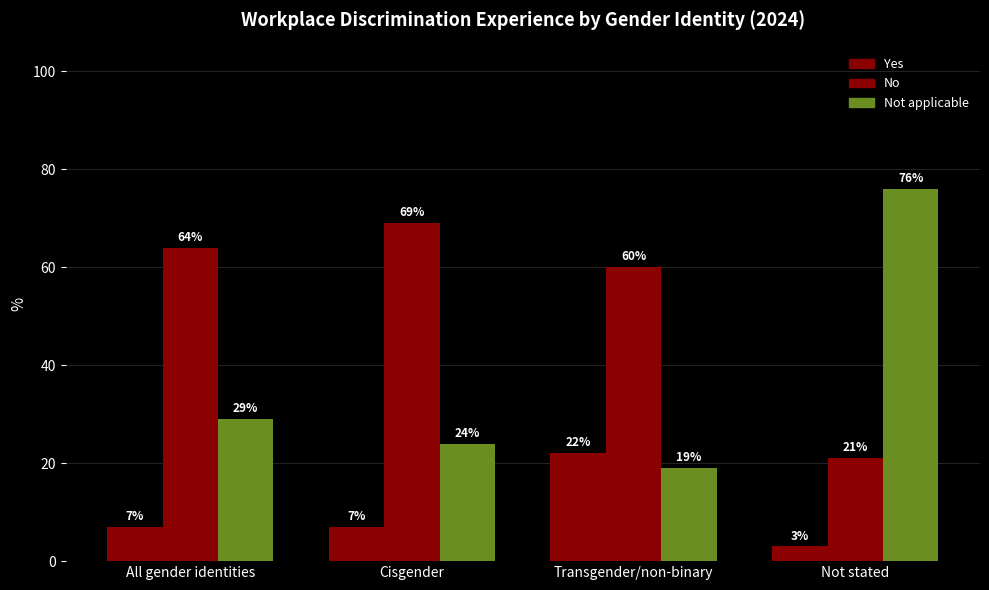

How many data points in Not applicable are less than 29?

2